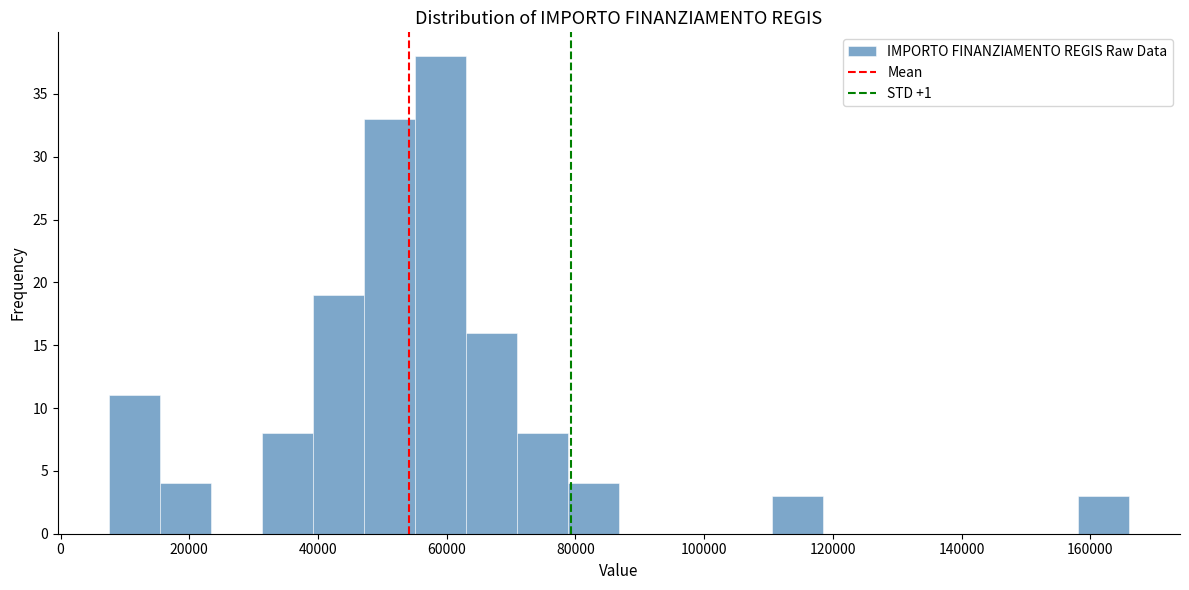

Read against the x-axis, roughly where is the centre of the tallest bar?

60000